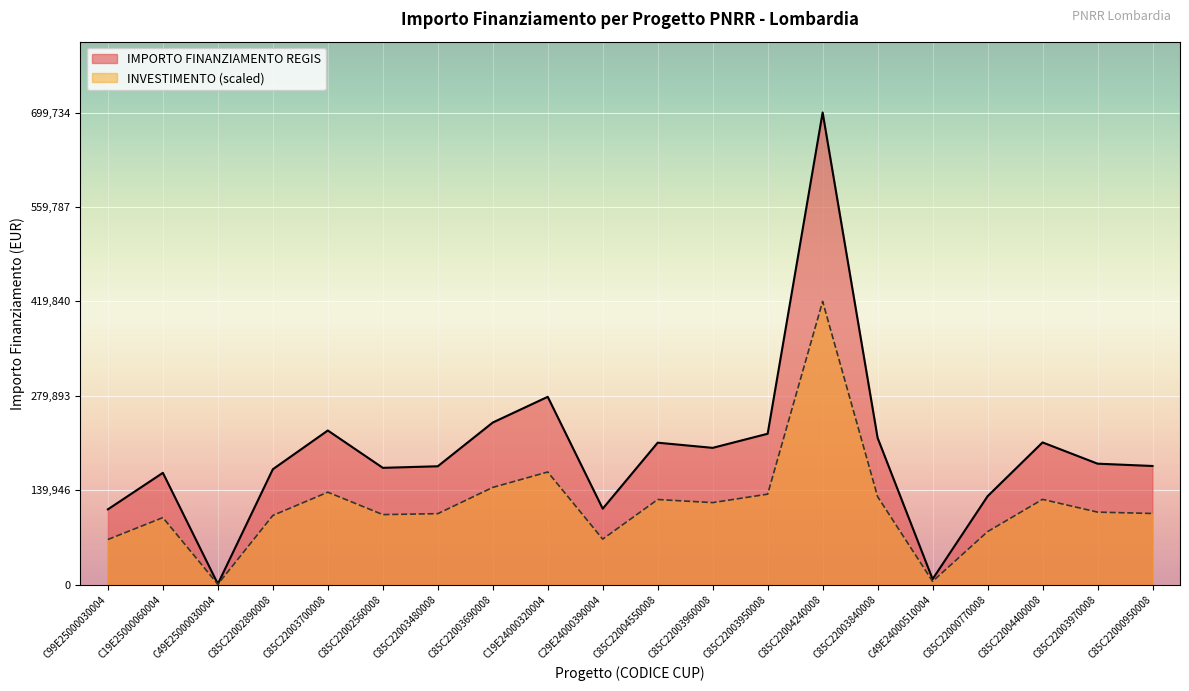

At which label does the data first exceed 179420?

C85C22003700008